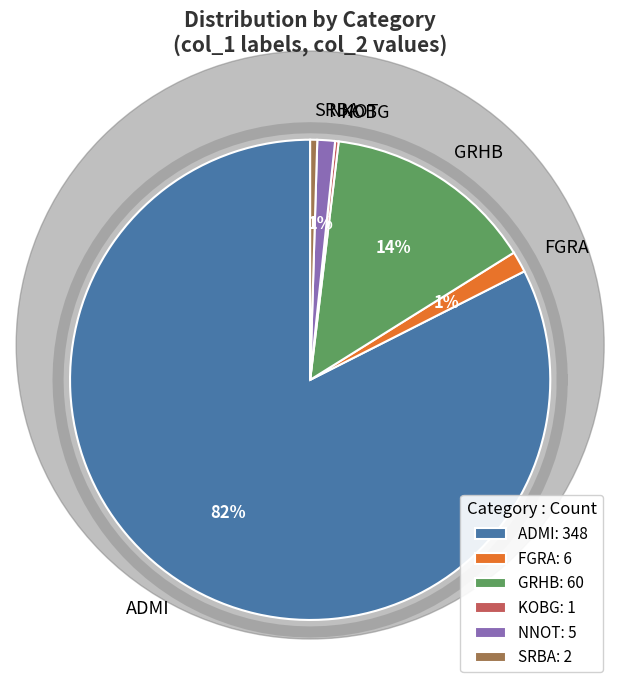

How many segments does this pie chart have?

6